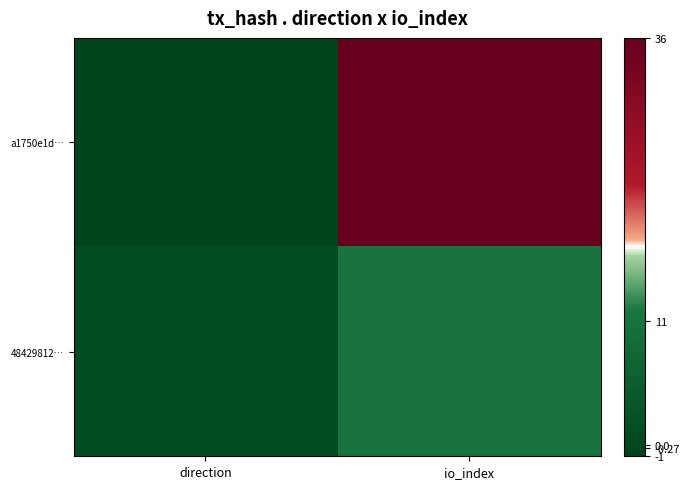

What is the greatest value displayed?

36